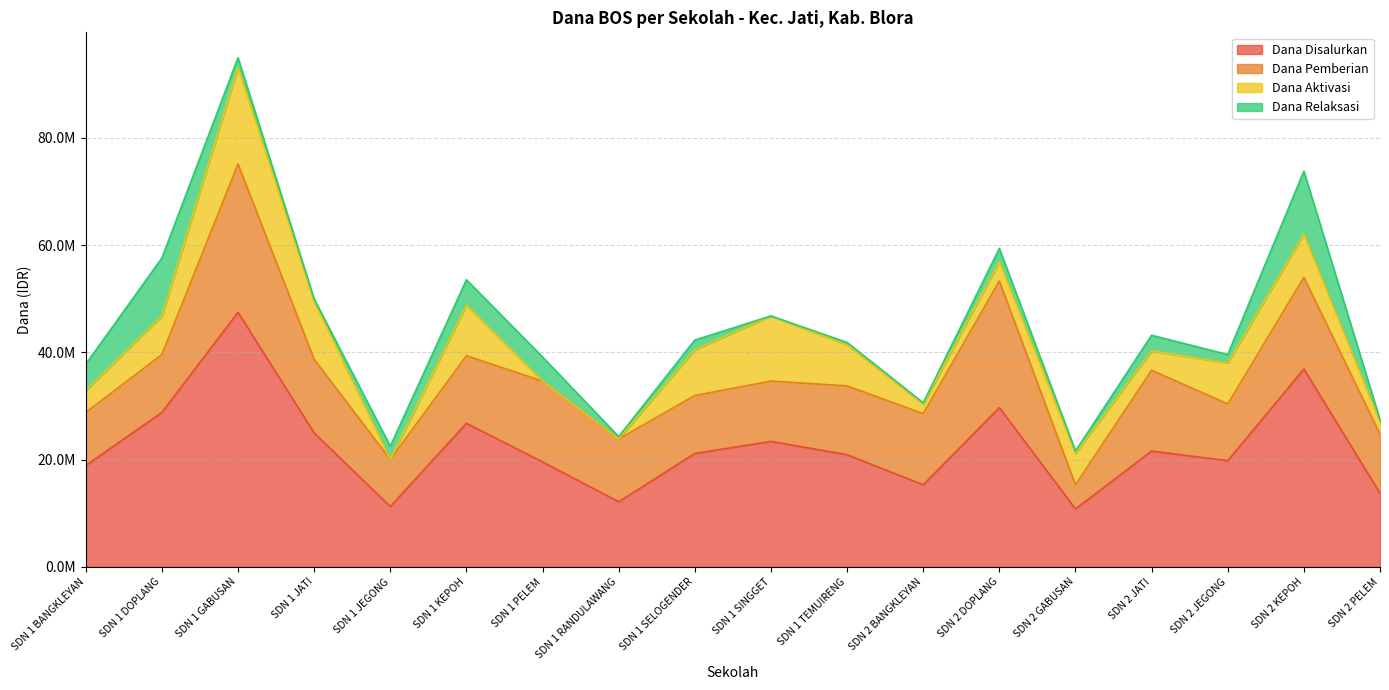

Where is the first local minimum for Dana Relaksasi?

SDN 1 JATI